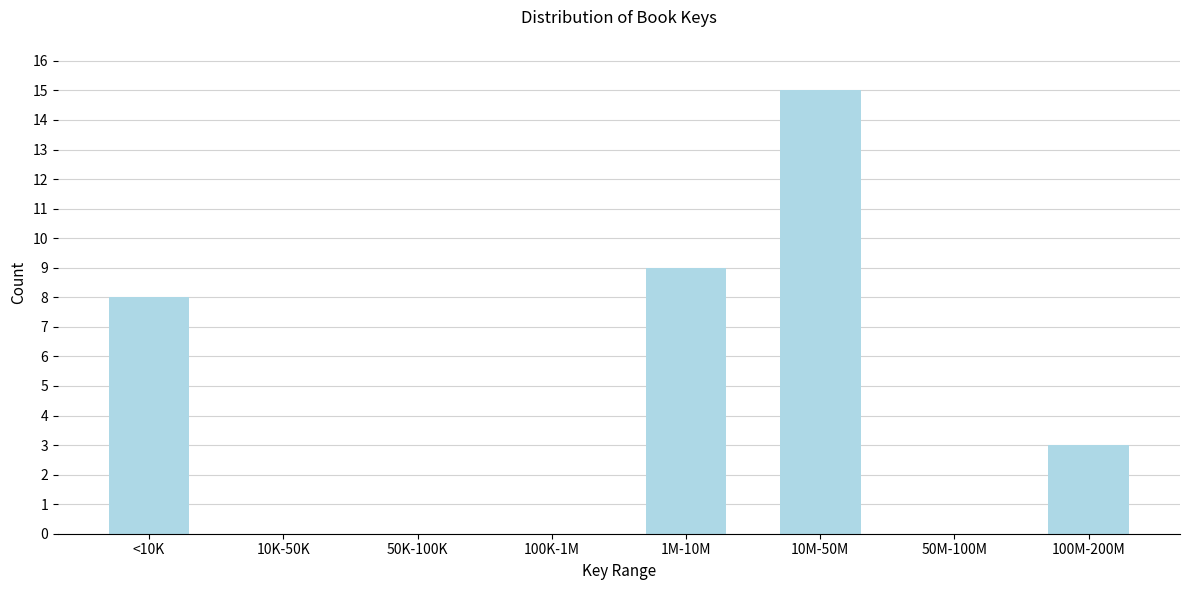

Reading left to right, extract all data points from this chart.

<10K=8	10K-50K=0	50K-100K=0	100K-1M=0	1M-10M=9	10M-50M=15	50M-100M=0	100M-200M=3